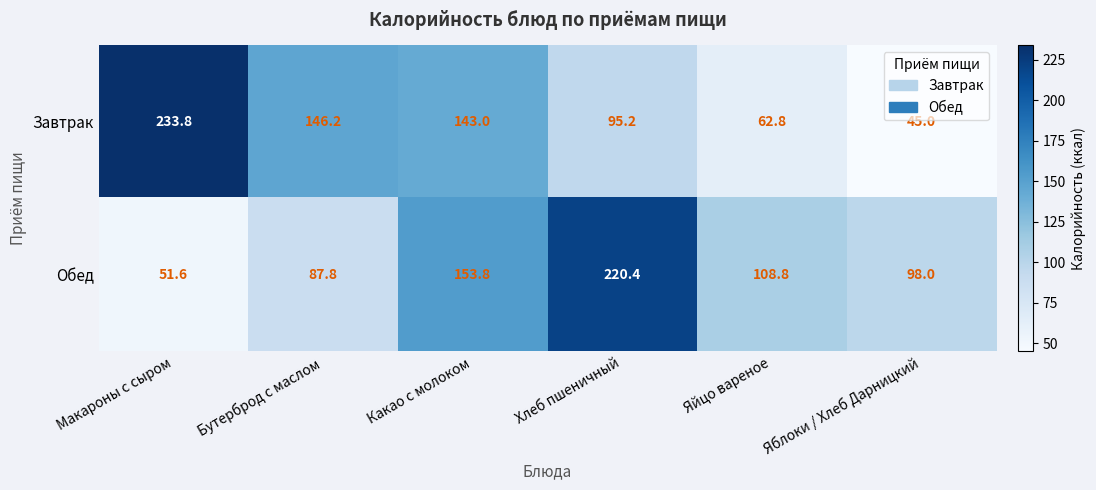

What is the difference between the second highest and second lowest values in the Обед series?

66.0